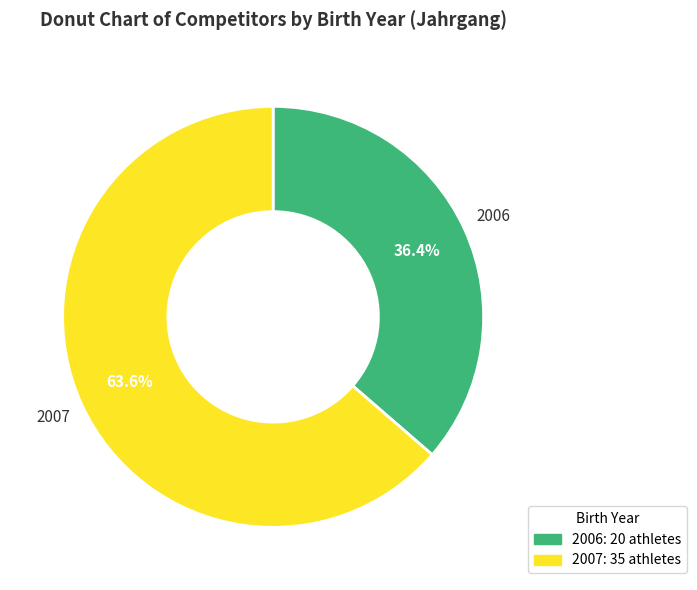

Which has a higher value, 2006 or 2007?

2007